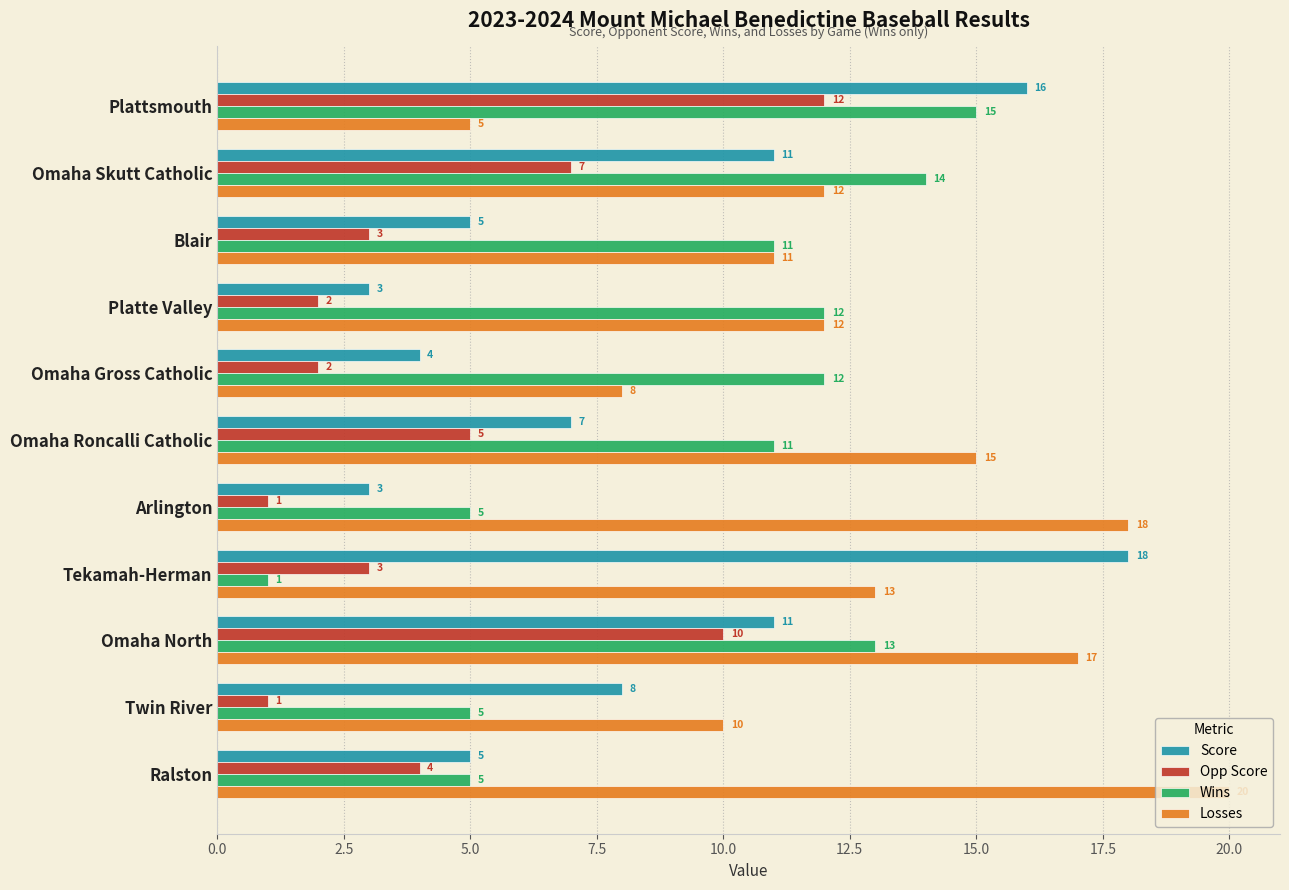

The value of Losses at Plattsmouth is 5. True or false?

True